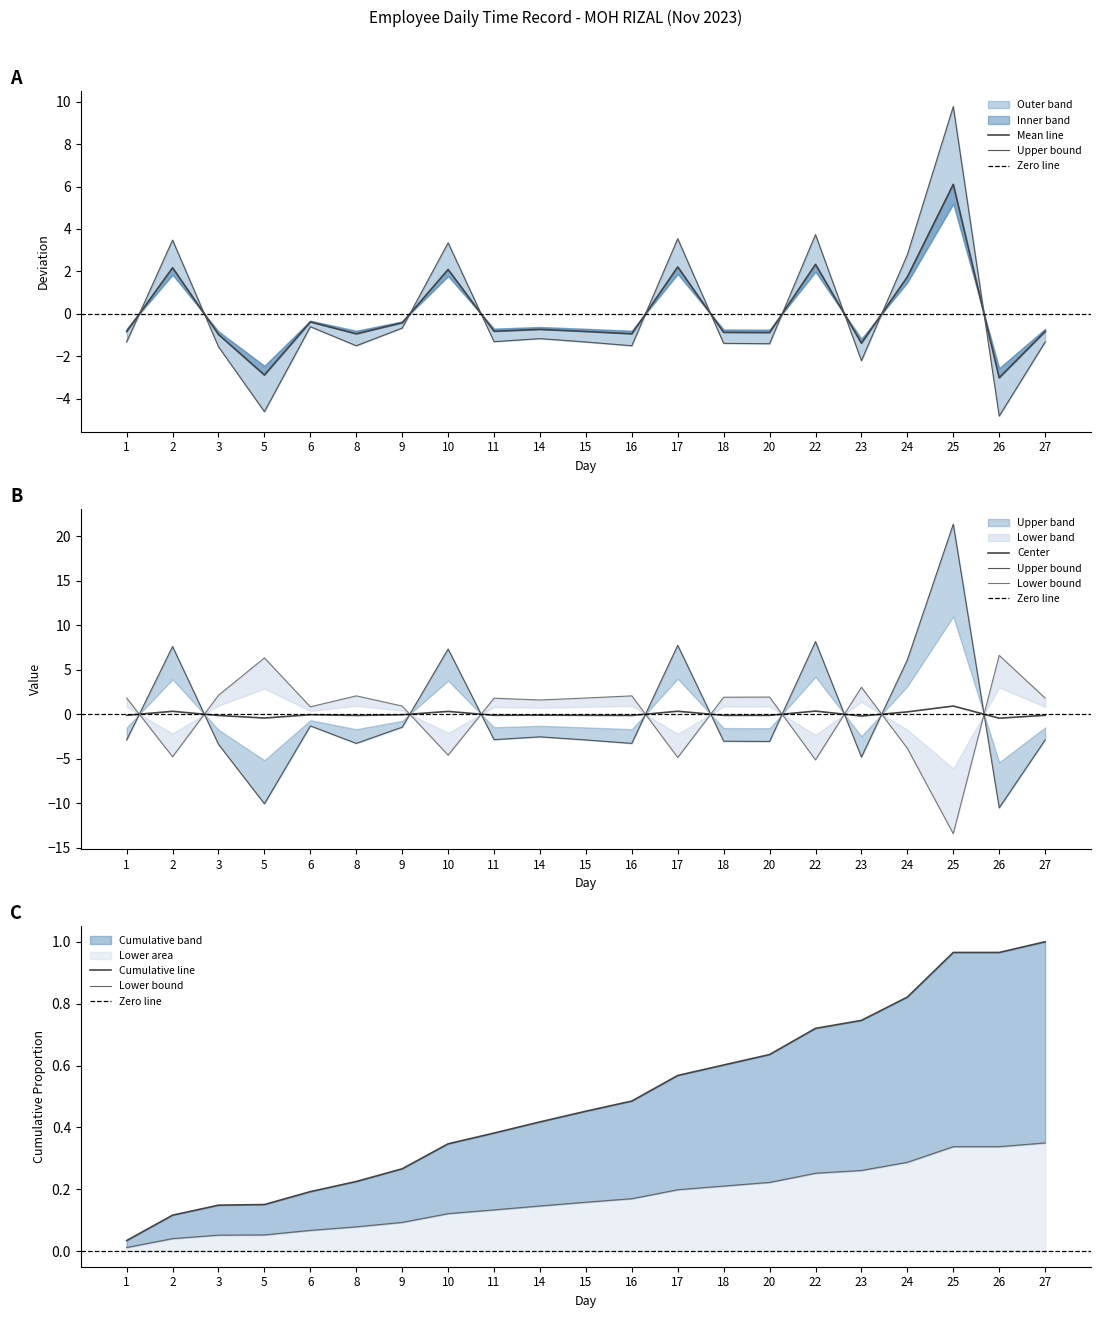

What is the difference between the values at 3 and 18?

0.1